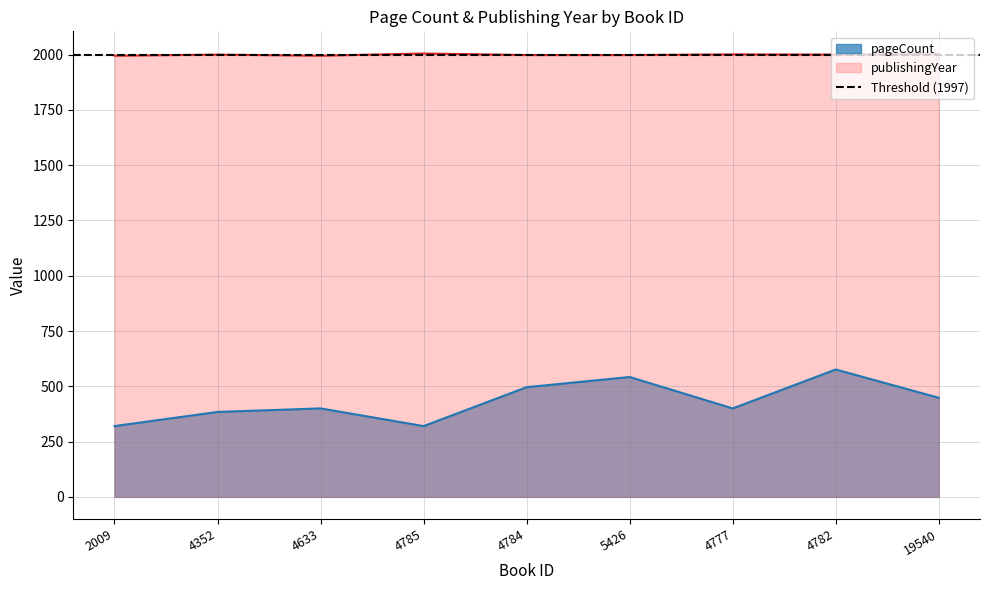

What is the difference between the maximum and second lowest values in the pageCount series?

256